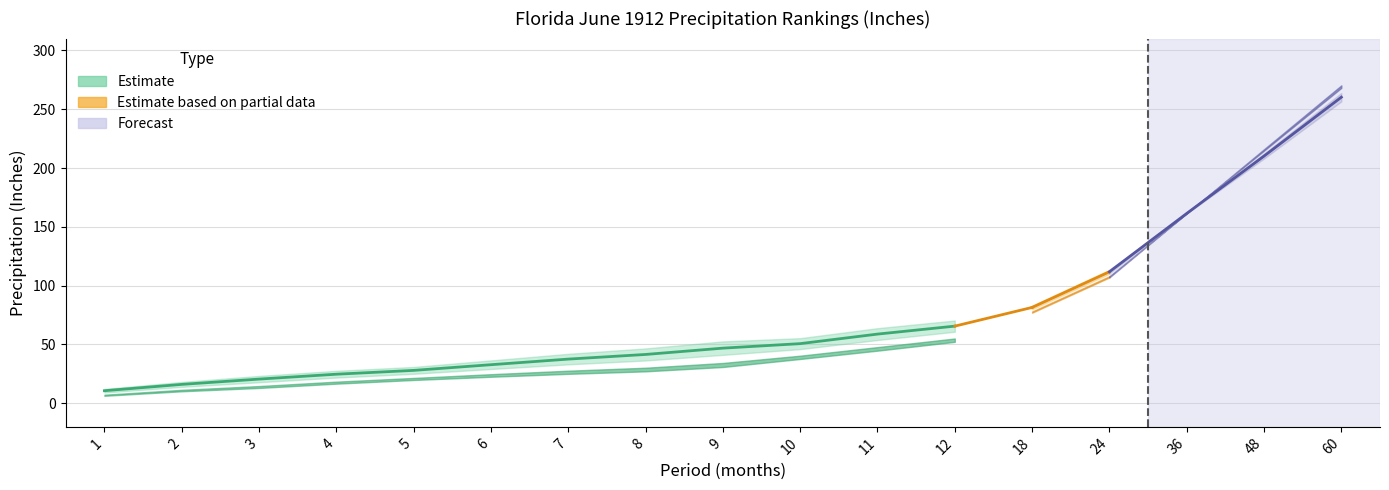

What is the approximate value of Value at 2?

16.1